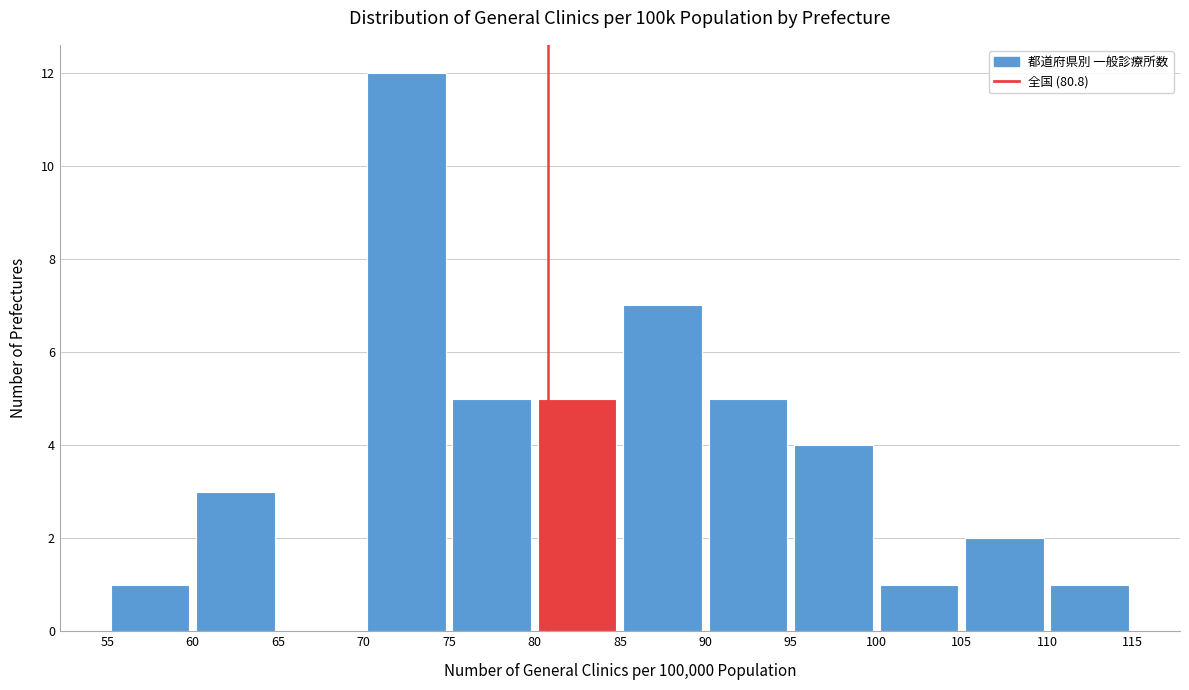

Reading left to right, list every bar in this chart as the range it spans on the x-axis followed by its height. The values are not printed on the chart, so give them approximately, as read against the axis.

55 to 60: 1
60 to 65: 3
65 to 70: 0
70 to 75: 12
75 to 80: 5
80 to 85: 5
85 to 90: 7
90 to 95: 5
95 to 100: 4
100 to 105: 1
105 to 110: 2
110 to 115: 1